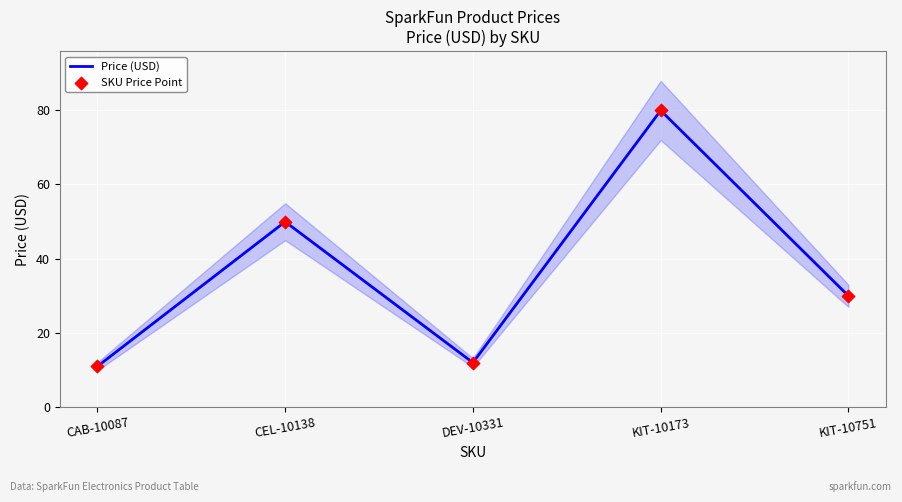

At how many categories does at least one series exceed 51?

1